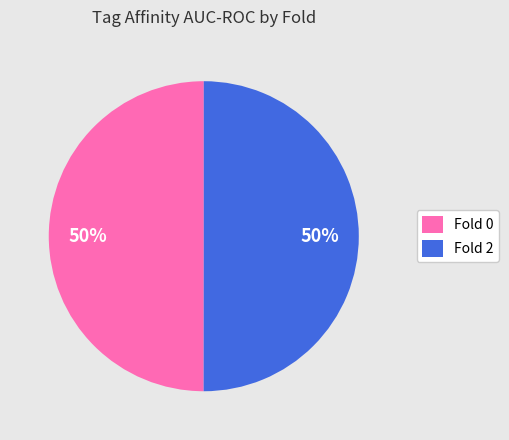

The Fold 0 slice represents 41% of the pie. True or false?

False